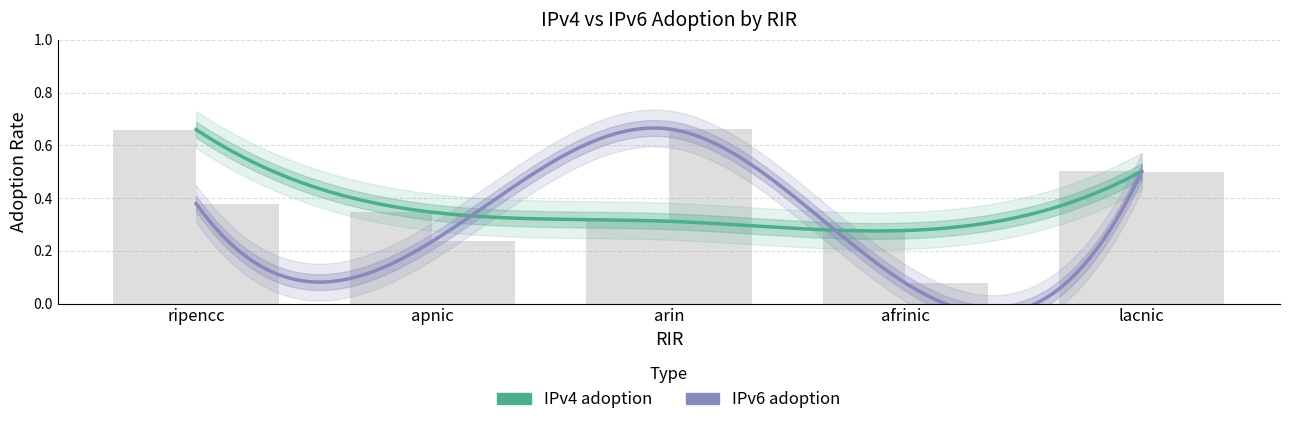

What is the sum of the IPv6 adoption values at apnic and afrinic?

0.3